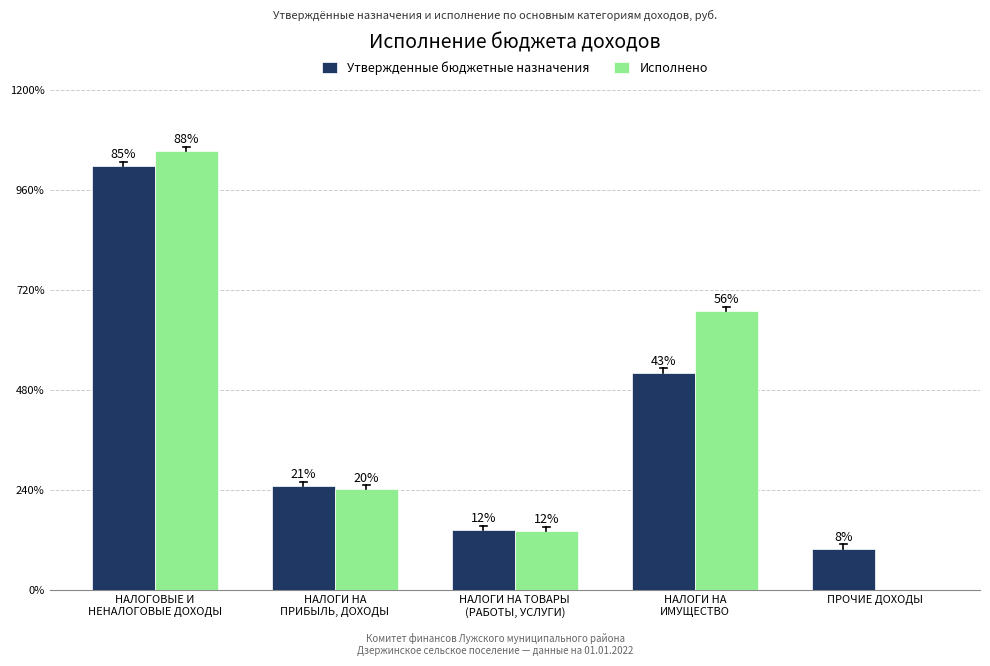

What is the total value across all series at ПРОЧИЕ ДОХОДЫ?

1000000.0